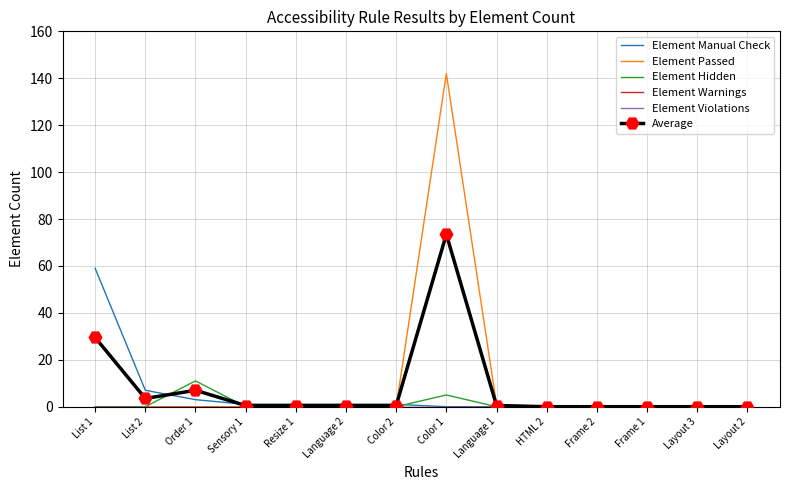

Reading right to left, what are all the values shown in this chart?

Element Manual Check: 0.0	0.0	0.0	0.0	0.0	0.0	0.0	1.0	1.0	1.0	1.0	3.0	7.0	59.0
Element Passed: 0.0	0.0	0.0	0.0	0.0	1.0	142.0	0.0	0.0	0.0	0.0	0.0	0.0	0.0
Element Hidden: 0.0	0.0	0.0	0.0	0.0	0.0	5.0	0.0	0.0	0.0	0.0	11.0	0.0	0.0
Element Warnings: 0.0	0.0	0.0	0.0	0.0	0.0	0.0	0.0	0.0	0.0	0.0	0.0	0.0	0.0
Element Violations: 0.0	0.0	0.0	0.0	0.0	0.0	0.0	0.0	0.0	0.0	0.0	0.0	0.0	0.0
Average: 0.0	0.0	0.0	0.0	0.0	0.5	73.5	0.5	0.5	0.5	0.5	7.0	3.5	29.5